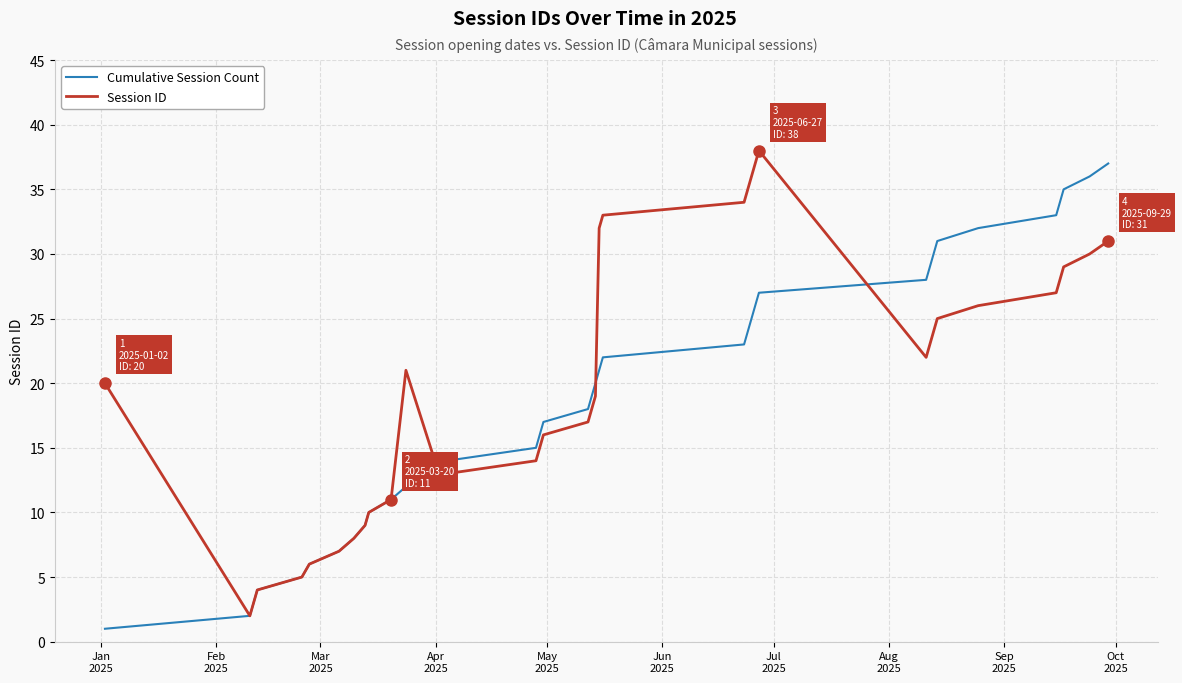

True or false: Cumulative Session Count and Session ID intersect in this chart.

True